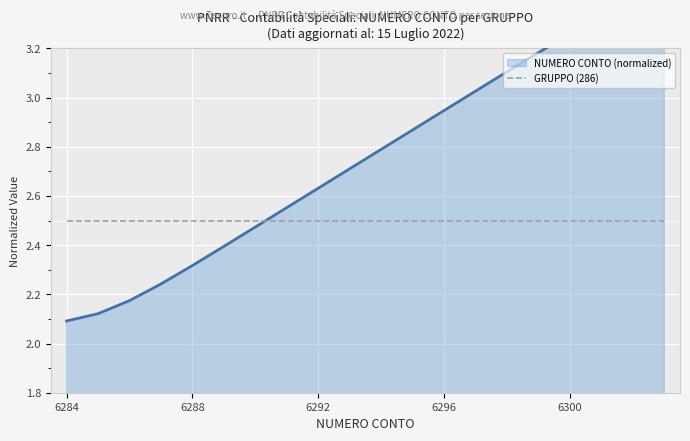

Is the value of GRUPPO (286) at 17 greater than the value of NUMERO CONTO (normalized) at 6284?

Yes